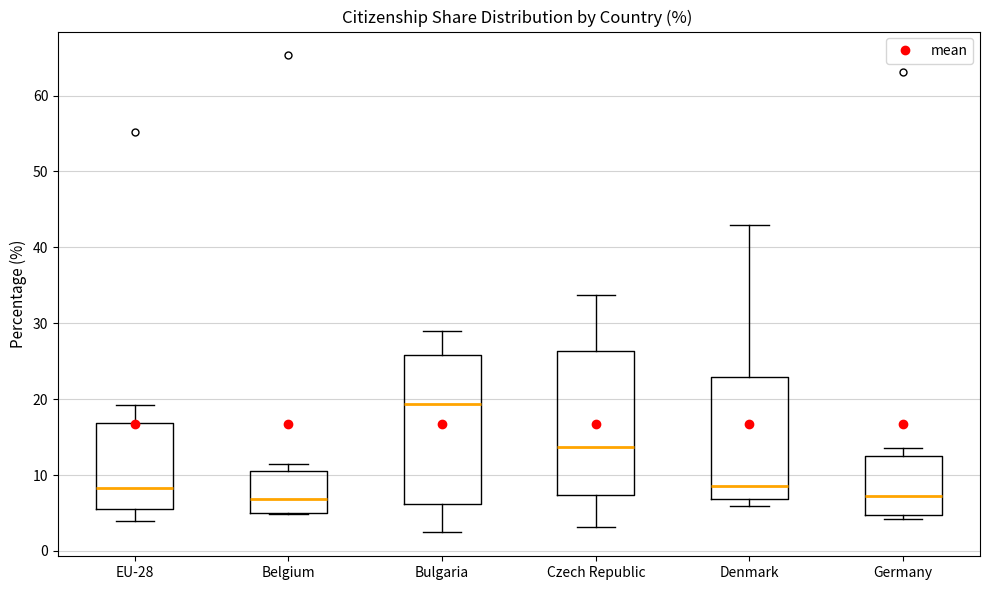

Reading left to right, read every box against the y-axis: the position of its median line, the range the box covers, and the ends of its whiskers. The values are not printed on the chart, so give them approximately, as read against the axis.

EU-28: median 8, box 6 to 17, whiskers 4 to 19
Belgium: median 7, box 5 to 11, whiskers 5 to 11 (just above the box's upper edge)
Bulgaria: median 19, box 6 to 26, whiskers 2 to 29
Czech Republic: median 14, box 7 to 26, whiskers 3 to 34
Denmark: median 9, box 7 to 23, whiskers 6 to 43
Germany: median 7, box 5 to 13, whiskers 4 to 14